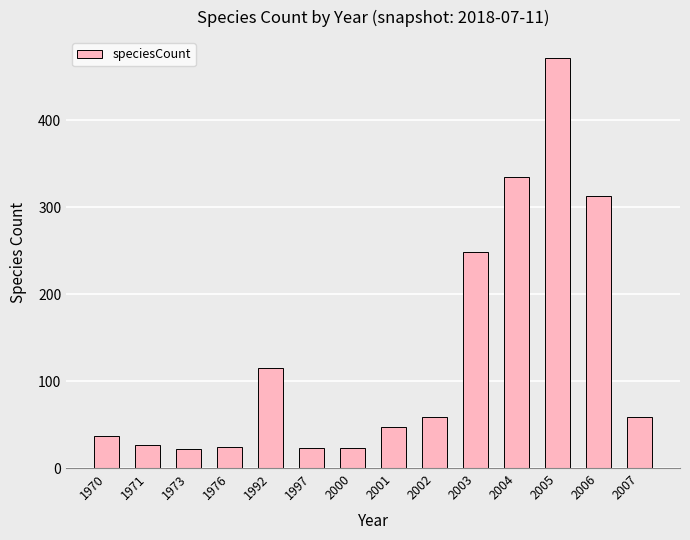

What is the value of the 11th bar from the left?

335